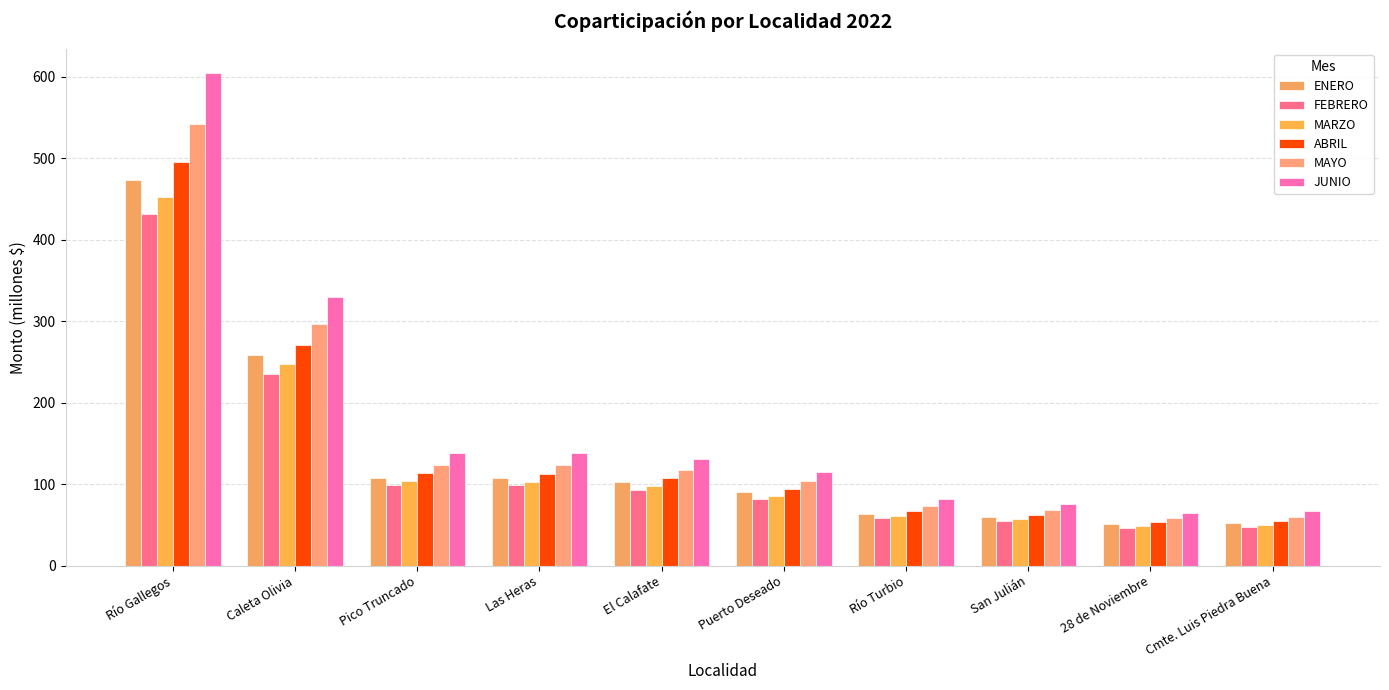

At which category is the sum across all series the highest?

Río Gallegos